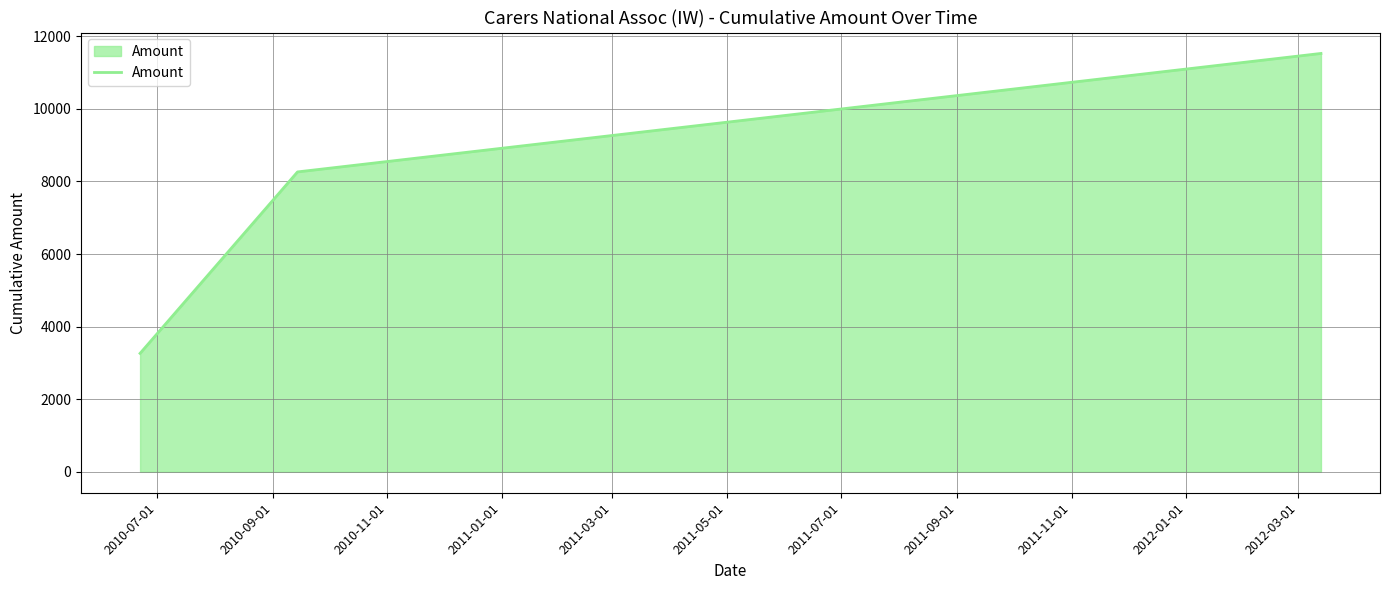

What is the maximum value shown in the chart?

11528